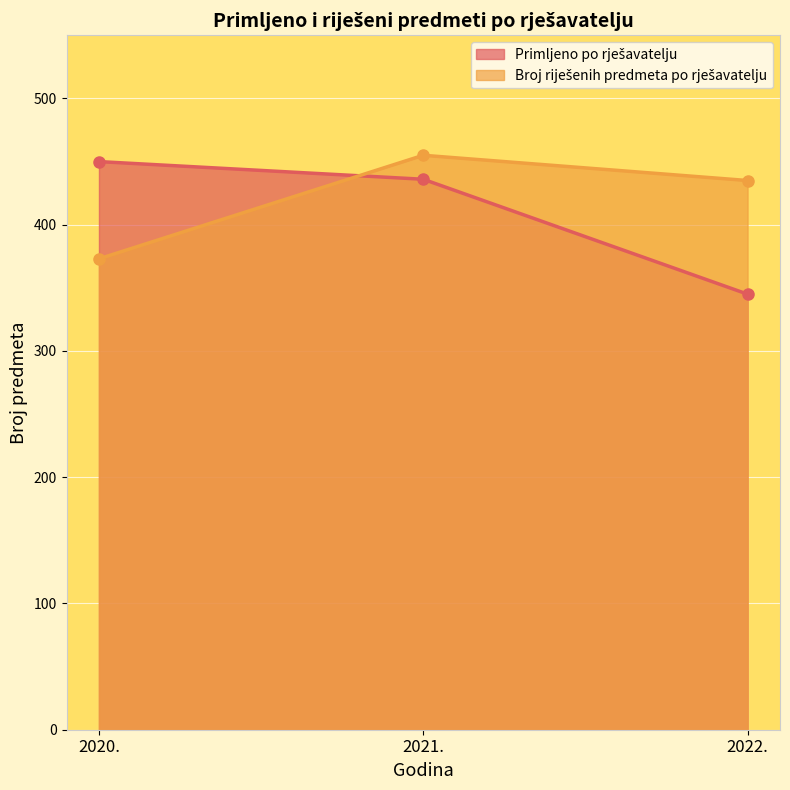

At 2021., list the series in order from smallest to largest.

Primljeno po rješavatelju, Broj riješenih predmeta po rješavatelju